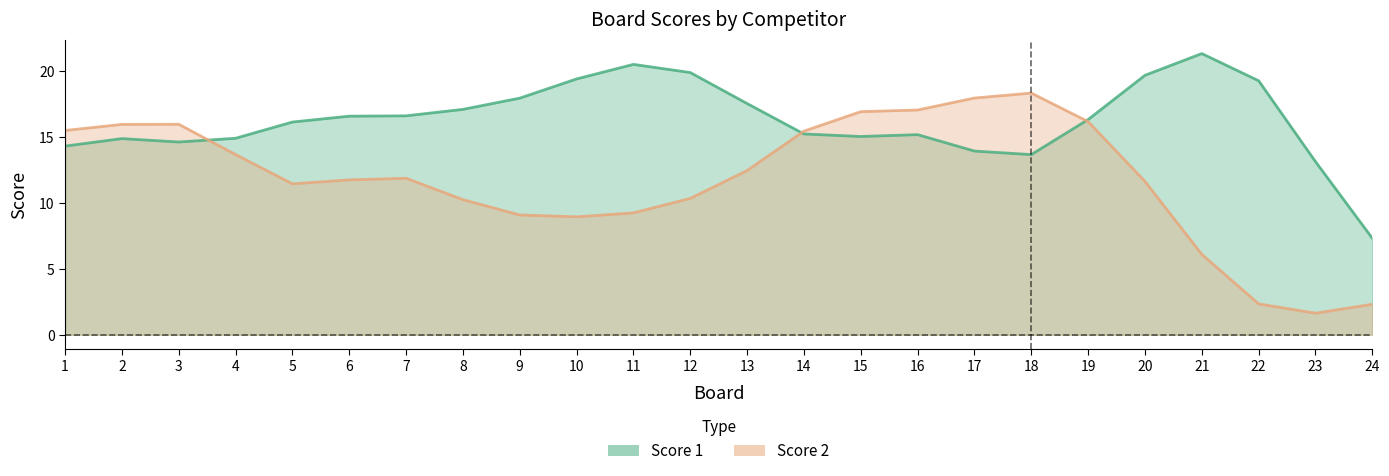

What are all the series names shown in the legend?

Score 1, Score 2